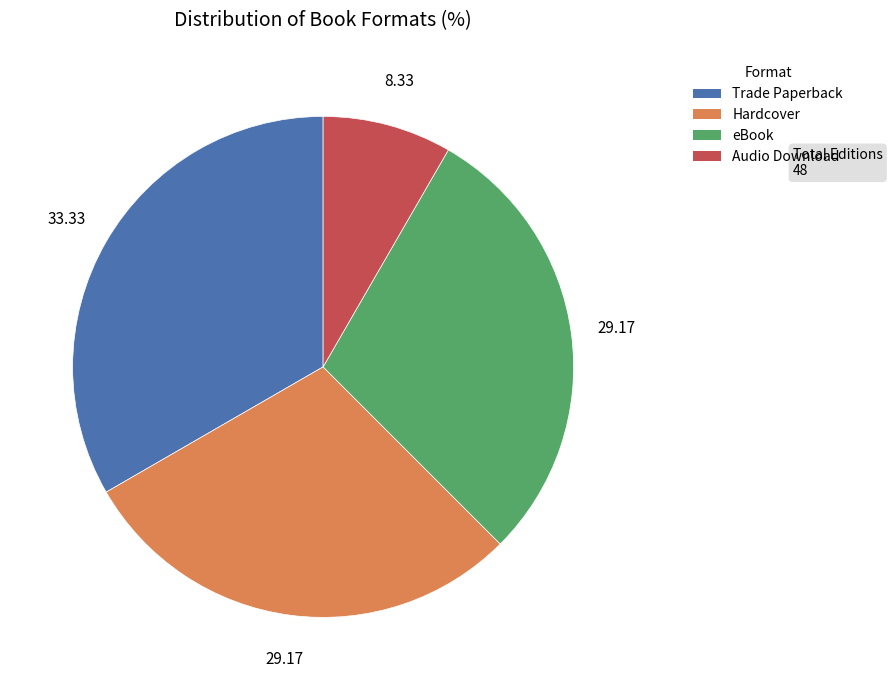

Is it true that Hardcover is 29% of the pie?

True